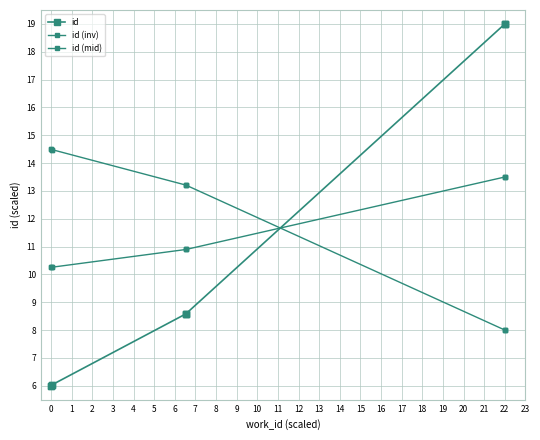

Is the value of id (inv) at 22 greater than the value of id (mid) at 0?

No